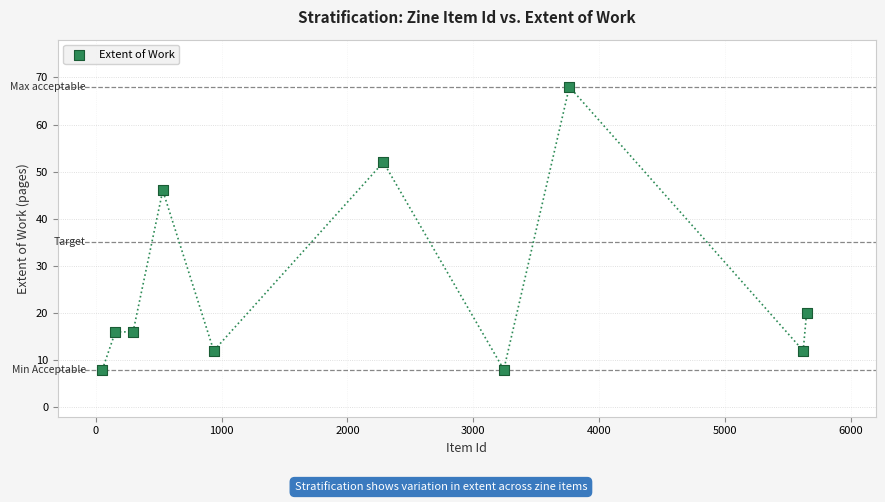

What Y value in the scatter plot is closest to 38?

46